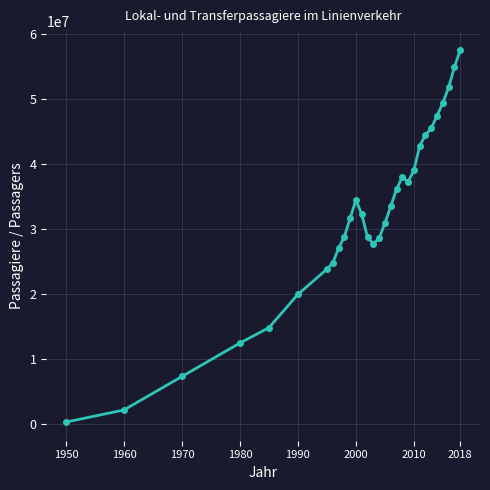

True or false: the data has more than 0 interior local peaks.

True